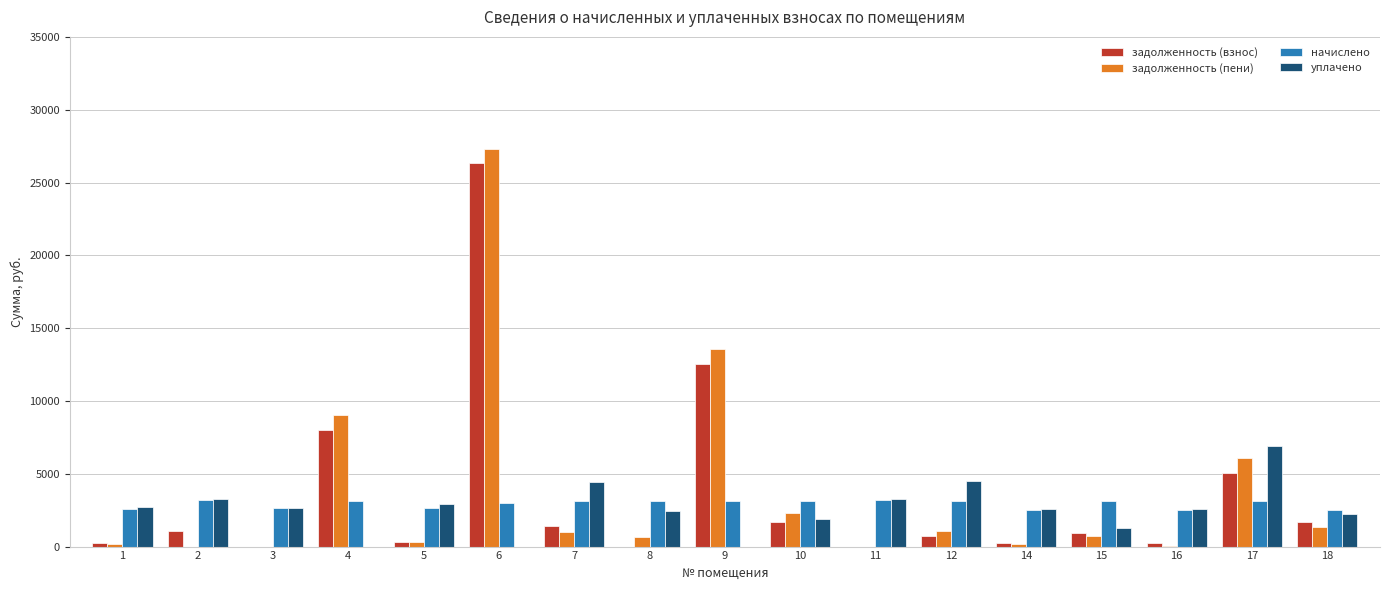

Where does the задолженность (пени) series first go above 692?

4